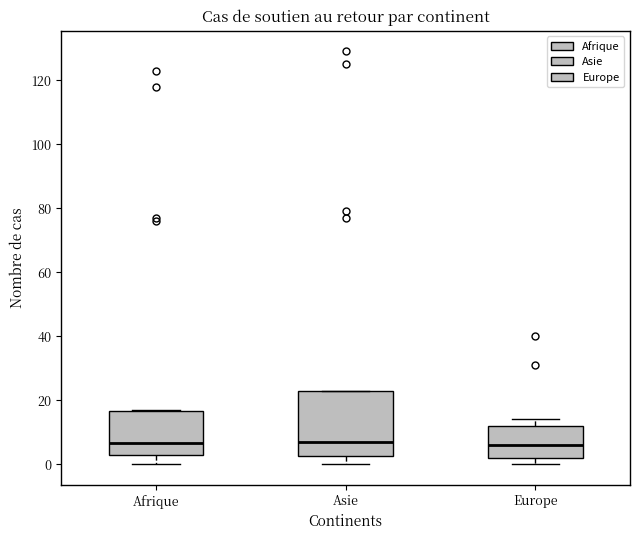

Reading left to right, transcribe this box plot: for each box, give where its median line is, the range the box spans, and where its two whiskers end, as read against the y-axis. The values are not printed on the chart, so give them approximately, as read against the axis.

Afrique: median 6, box 2 to 16, whiskers 0 to 18
Asie: median 8, box 2 to 24, whiskers 0 to 24
Europe: median 6, box 2 to 12, whiskers 0 to 14